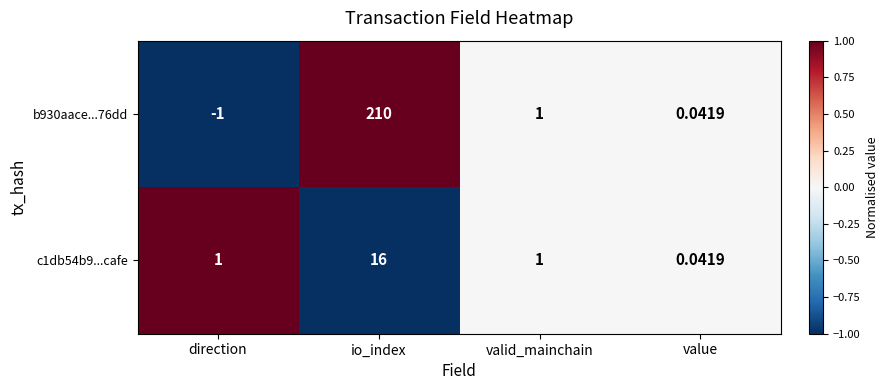

At which label does b930aace...76dd first exceed 1?

io_index